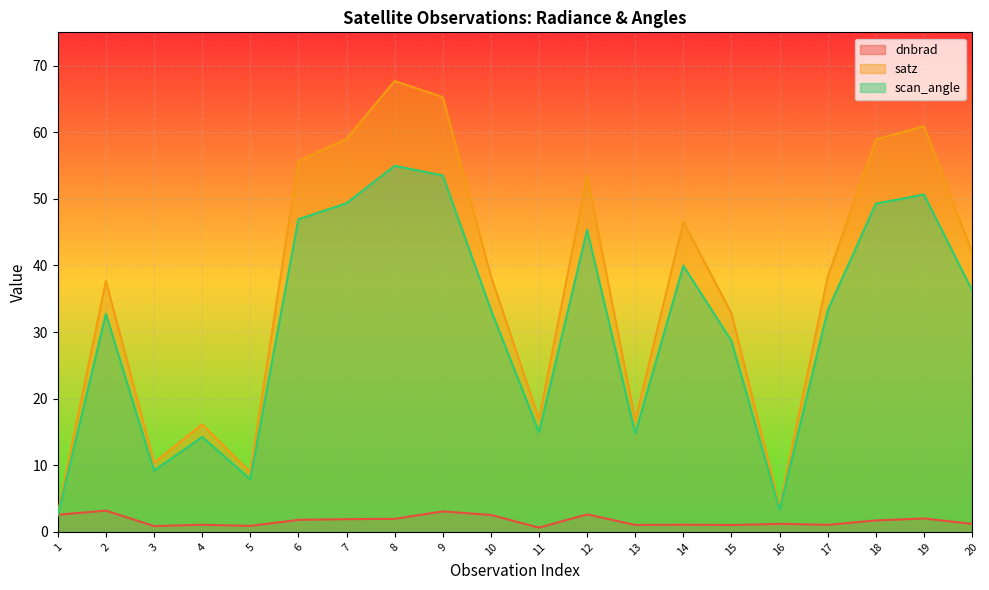

Which category has the highest value across all series?

8